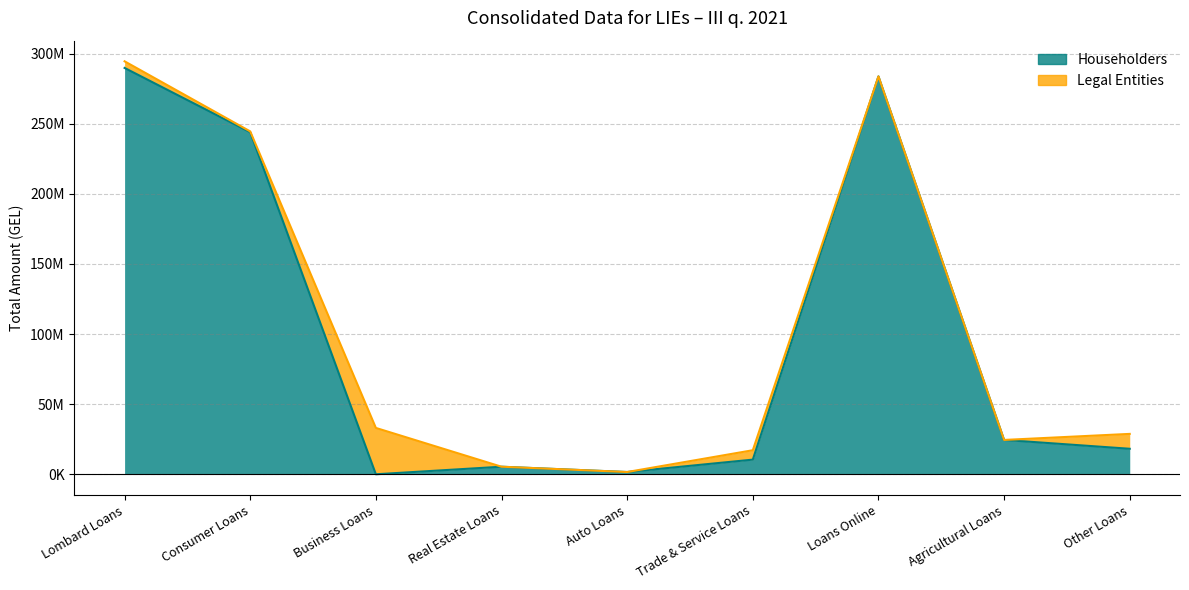

The chart shows a value of 15451.9 at Business Loans. True or false?

False